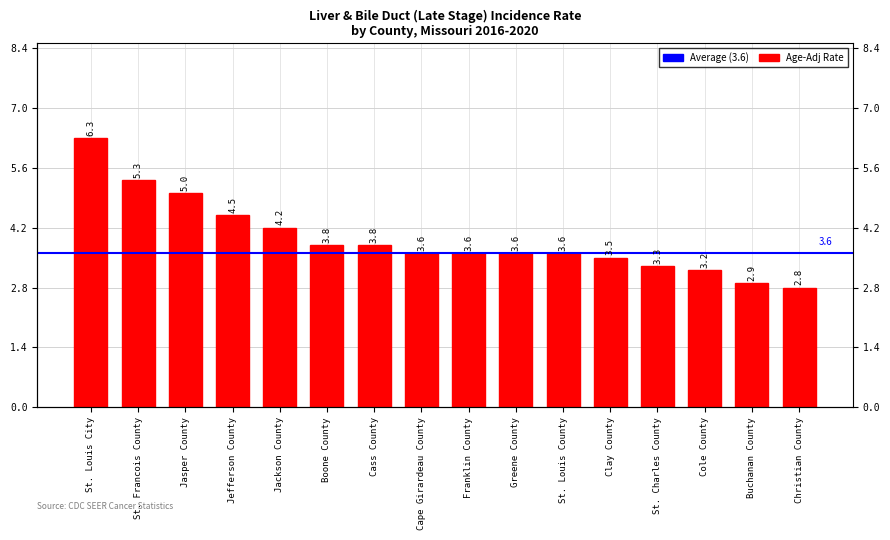

Is it true that the value at Cape Girardeau County is 2.0?

False